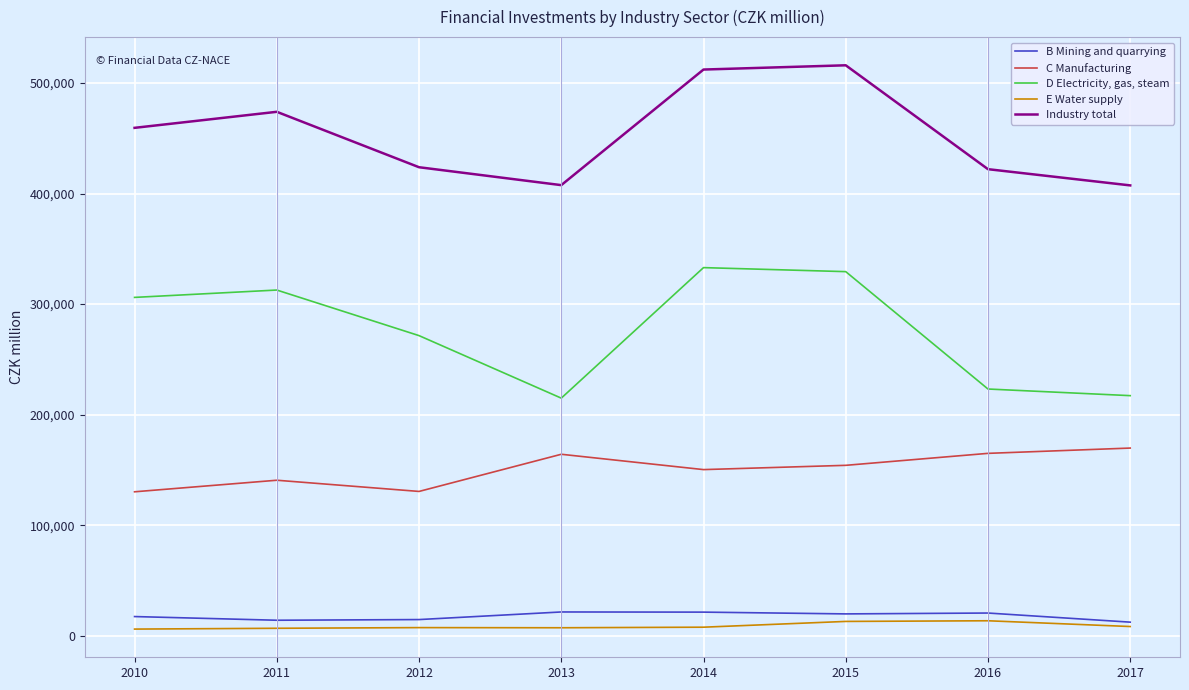

How many lines are shown in the chart?

5